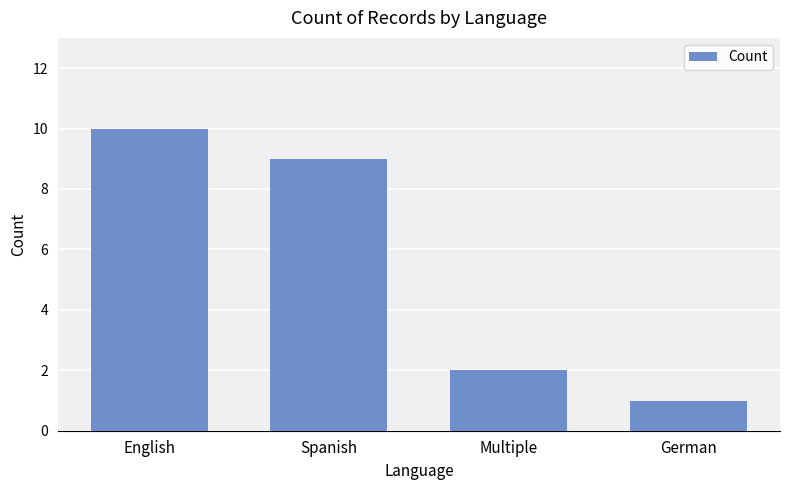

Which label corresponds to the largest value in the chart?

English